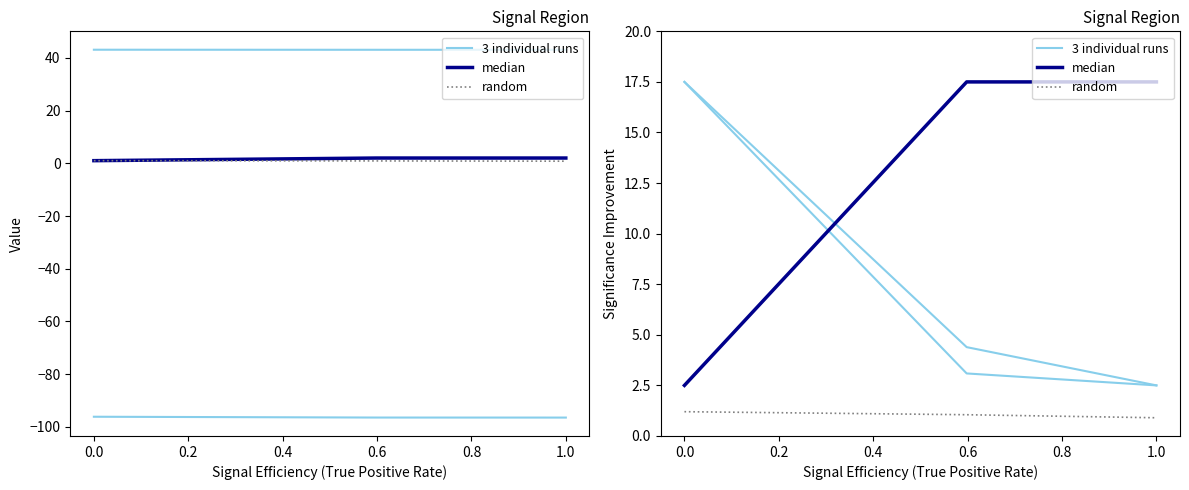

How many data points in random are less than 1?

1